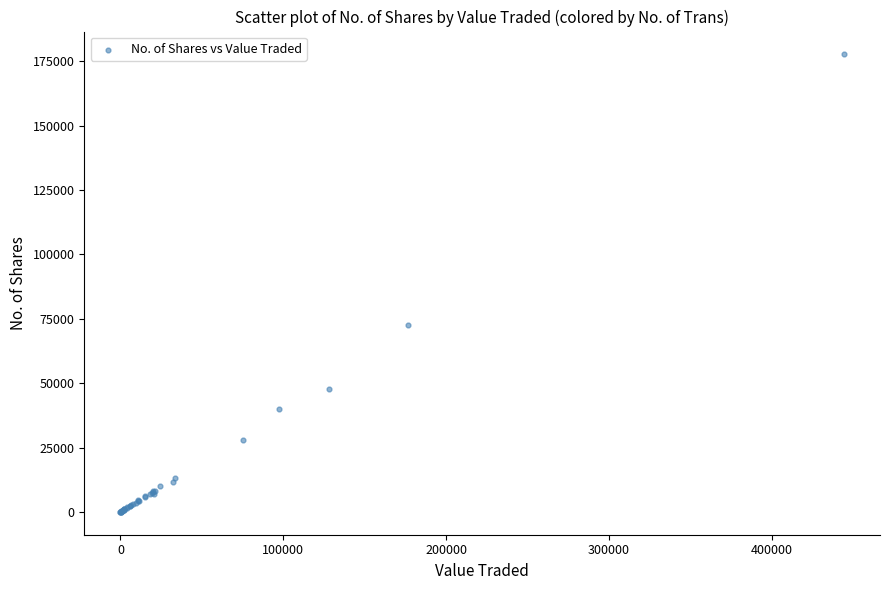

What Y value in the scatter plot is closest to 88859?

72759